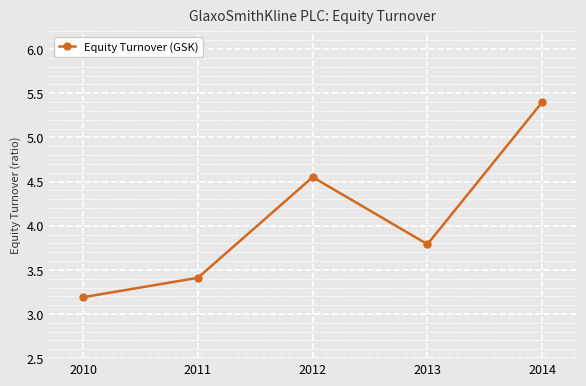

Read the value at 2011.

3.4